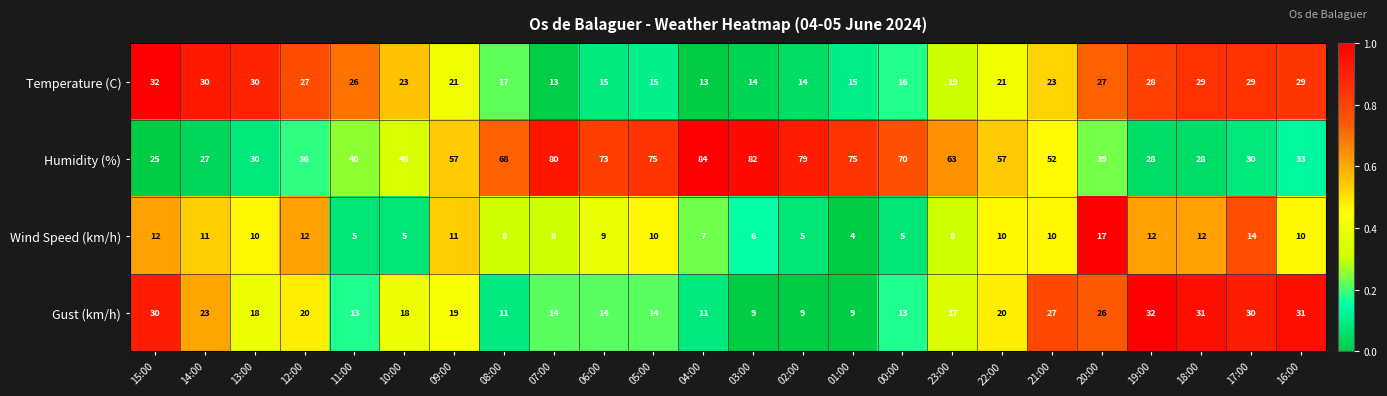

What is the total value across all series at 08:00?

104